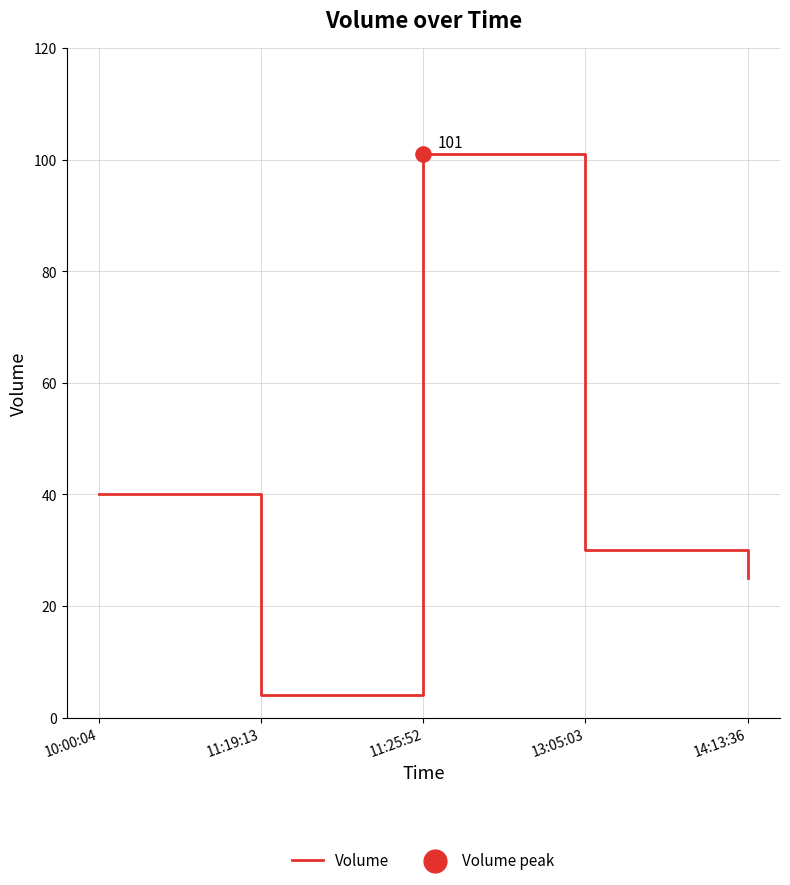

Between 11:19:13 and 13:05:03, which is larger?

13:05:03